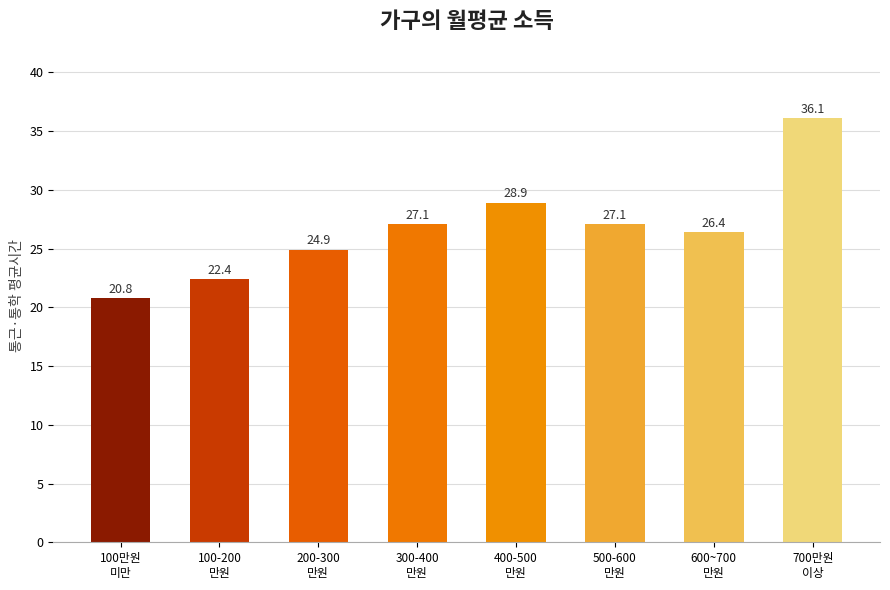

What is the ratio of the value at 100-200
만원 to the value at 500-600
만원?

0.8